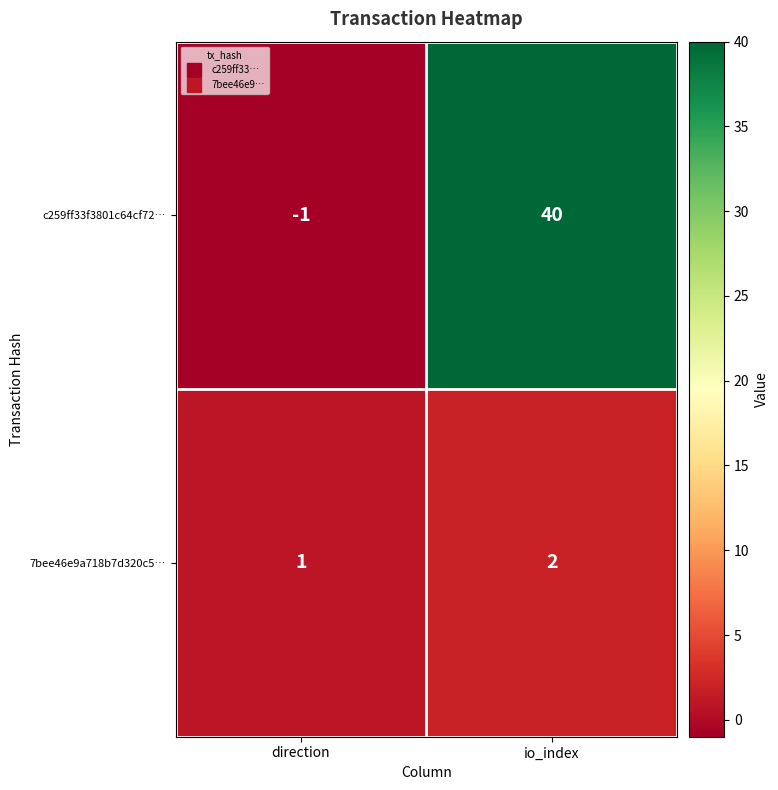

Which series has the largest range (max minus min)?

c259ff33f3801c64cf72…